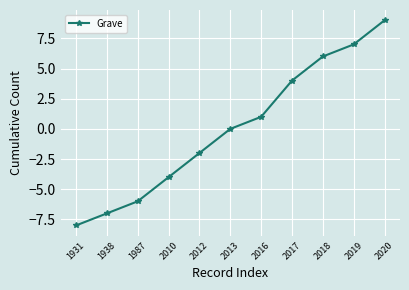

What is the sum of the values at 2010 and 1938?

-11